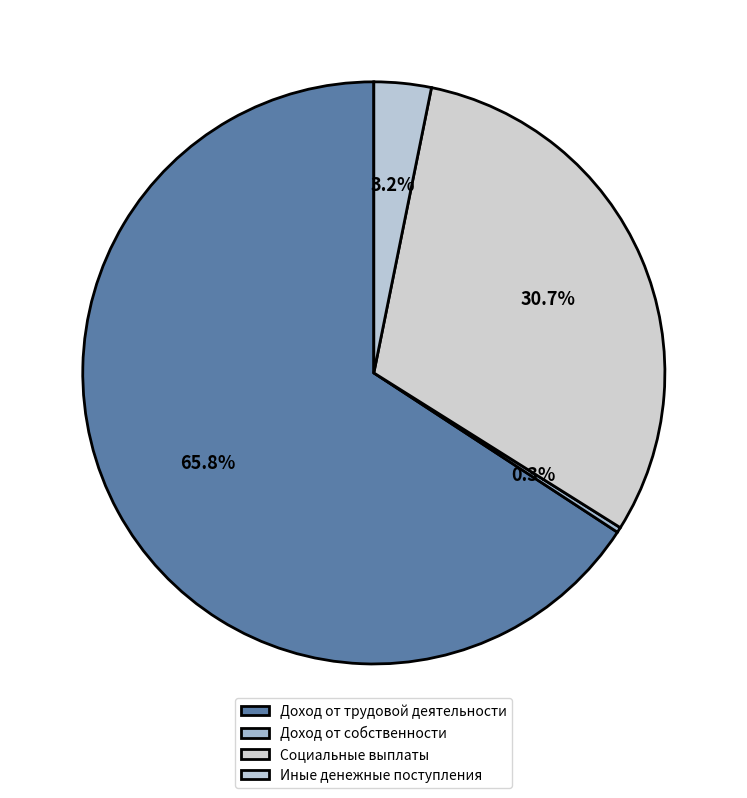

True or false: Доход от собственности accounts for 0% of the total.

True